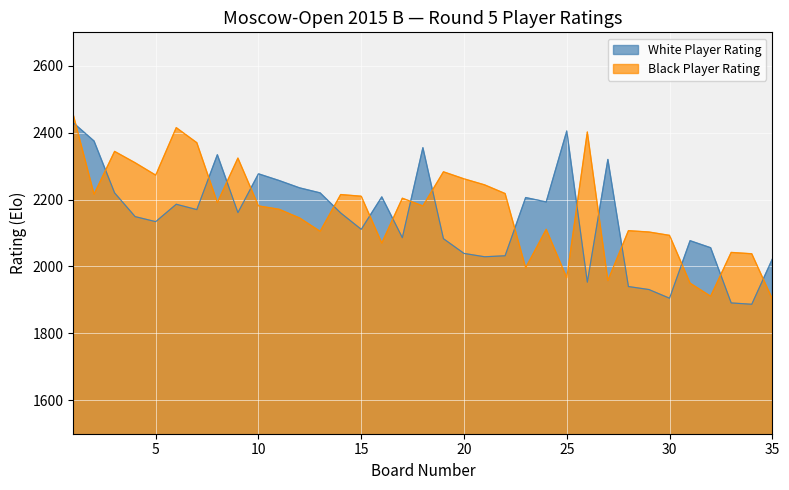

What is the difference between the White Player Rating values at 8 and 10?

57